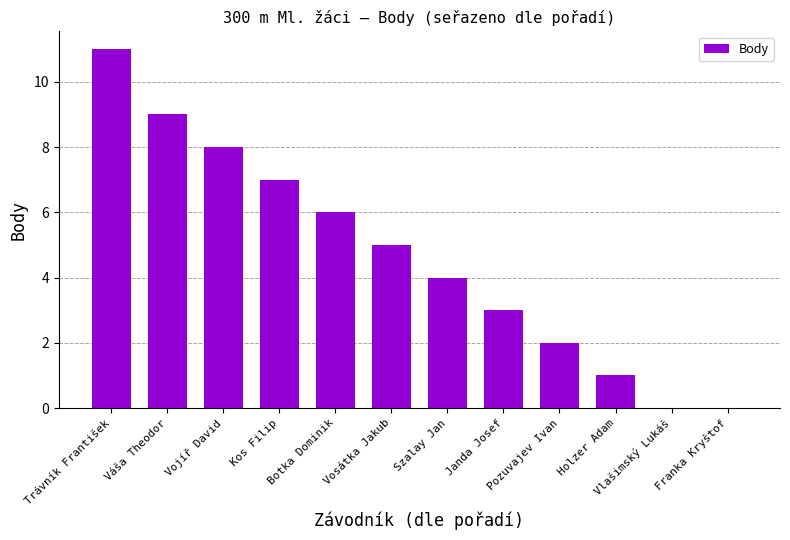

Where is the data nearest to the value 5?

Vosátka Jakub